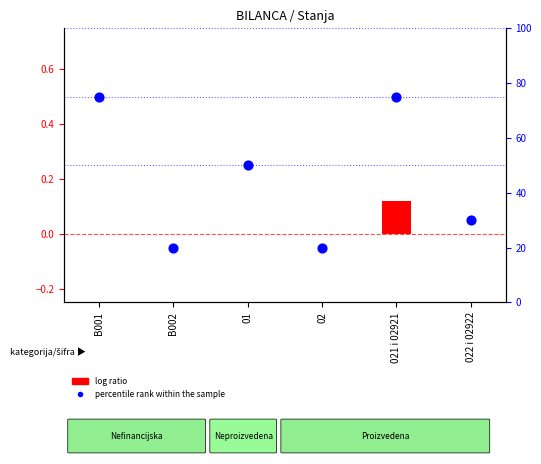

At which category is the sum across all series the highest?

021 i 02921